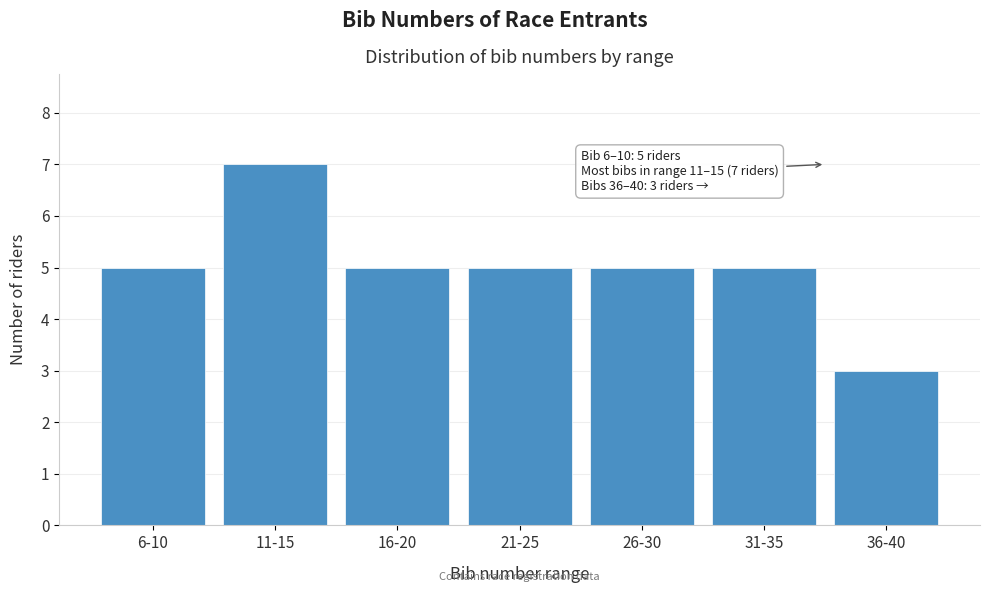

Reading left to right, list all the values displayed in this chart.

5	7	5	5	5	5	3